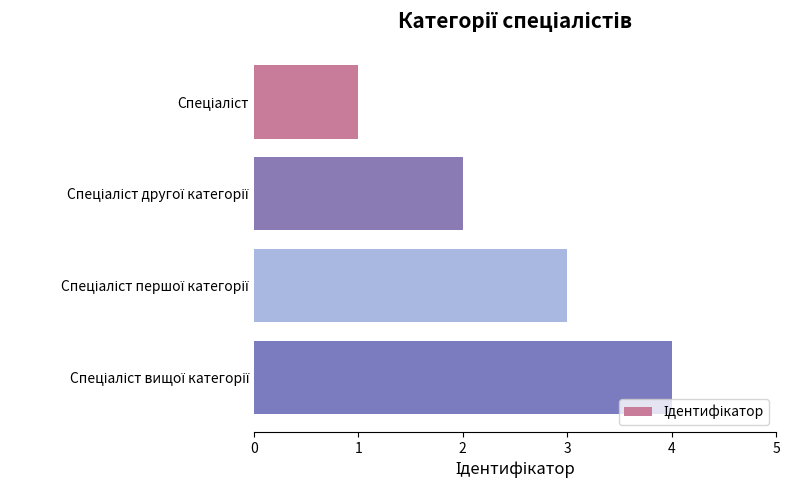

What is the sum of all values?

10